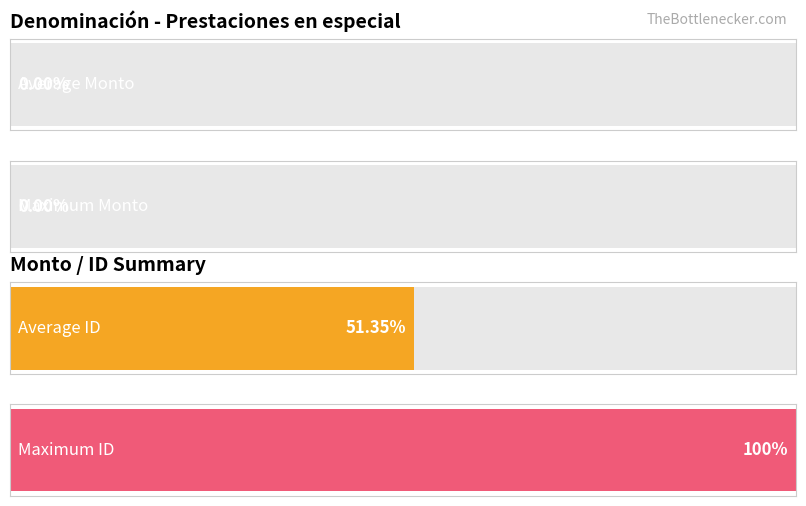

Which series has the largest total across all categories?

ID